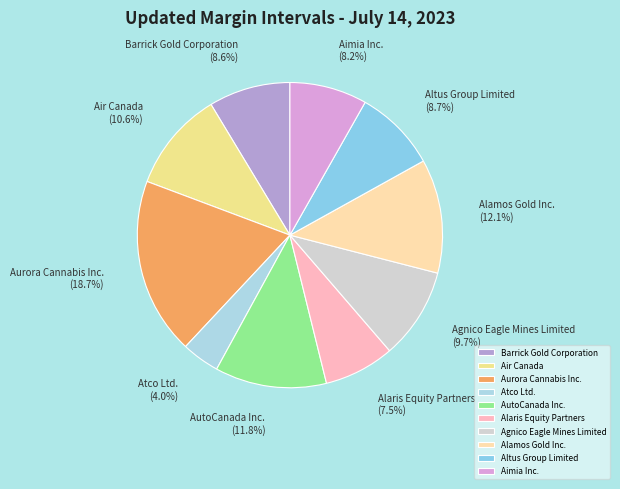

Do AutoCanada Inc. and Alamos Gold Inc. together represent more than half of the pie?

No